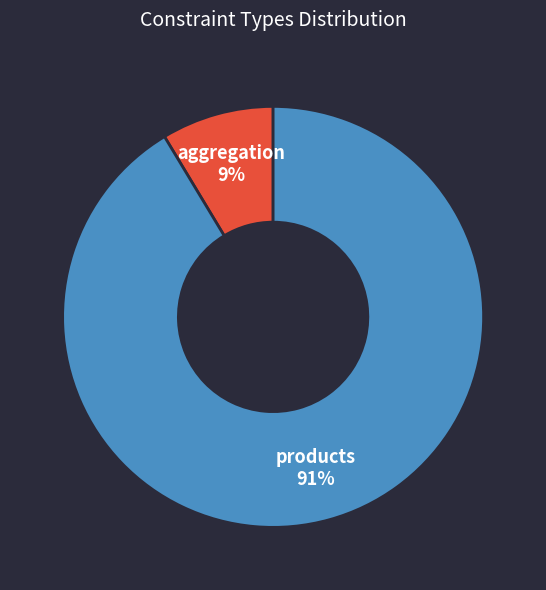

Is there a majority slice in this chart?

Yes